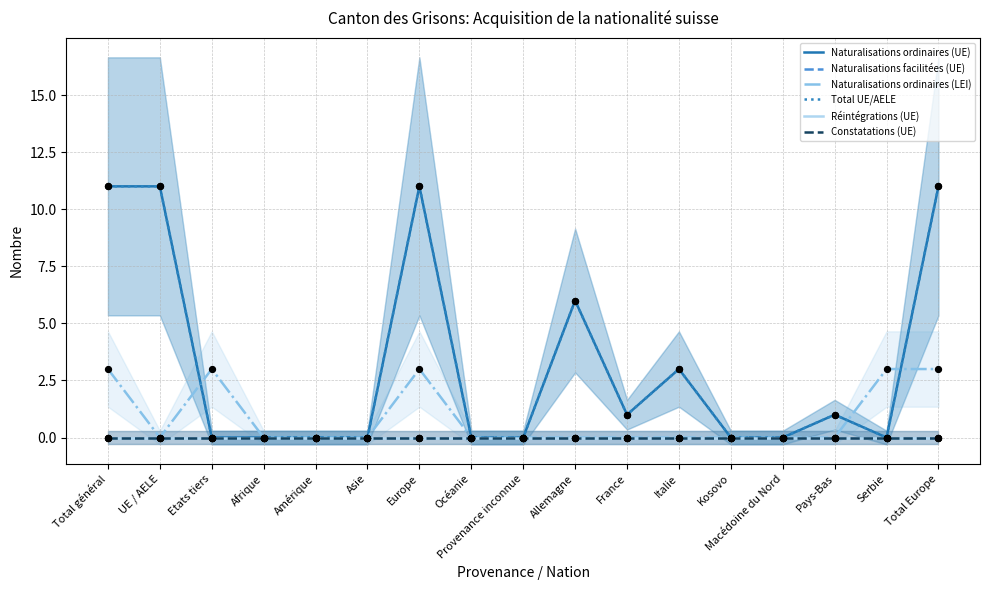

Which series has the largest total across all categories?

Naturalisations ordinaires (UE)